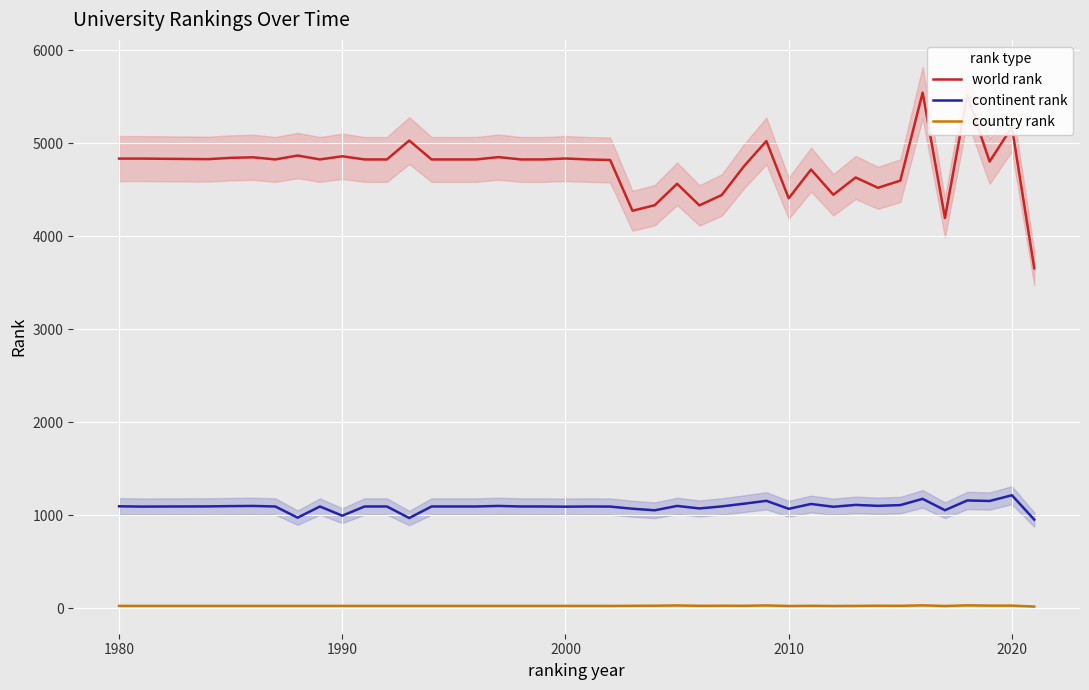

Which series has the largest total across all categories?

world rank